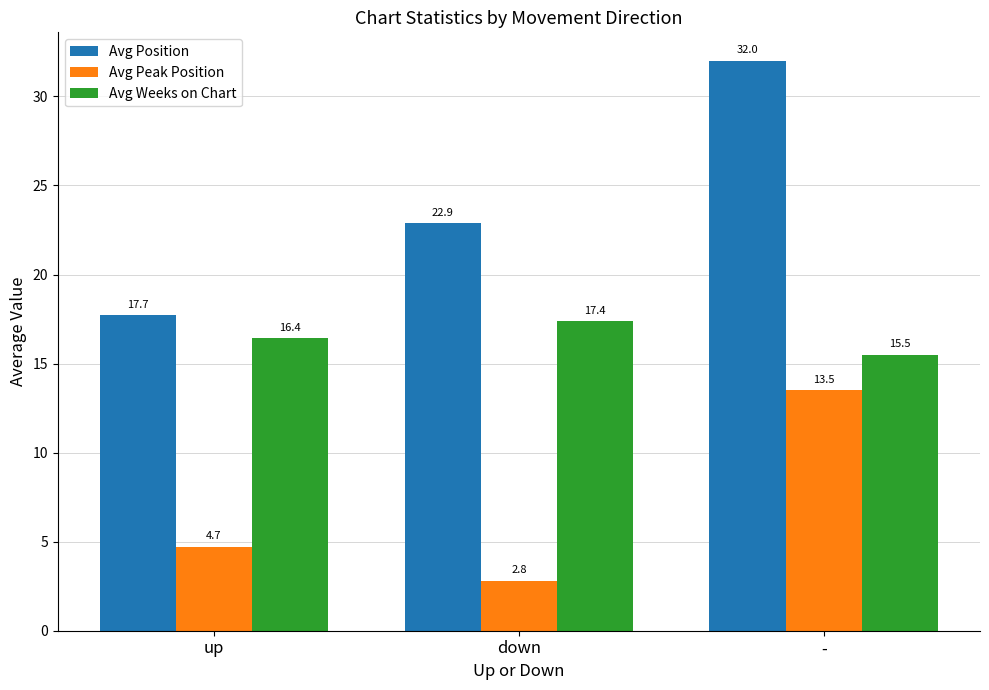

Which series has the largest range (max minus min)?

Avg Position